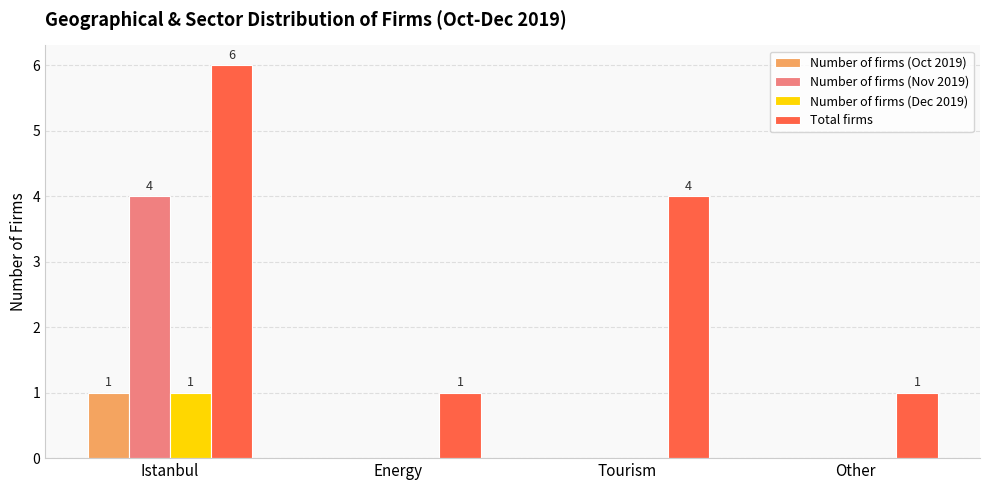

Which series has the widest spread of values?

Total firms